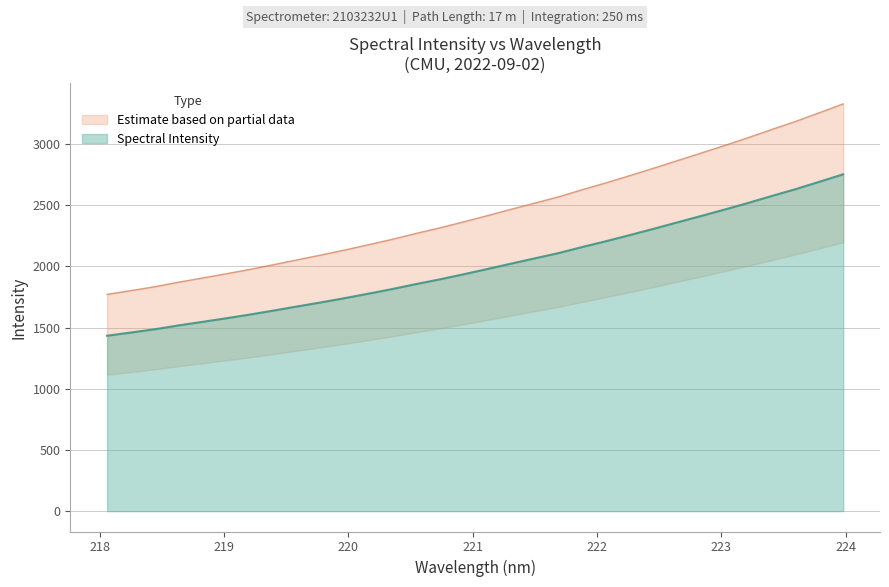

True or false: there are more than 1 points higher than both neighbors.

False